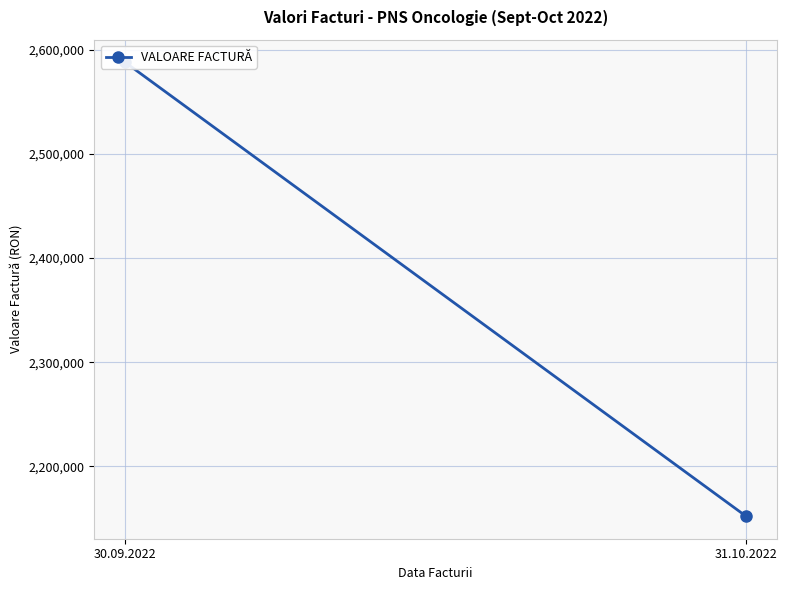

Is it true that the value at 30.09.2022 is 604975.4?

False